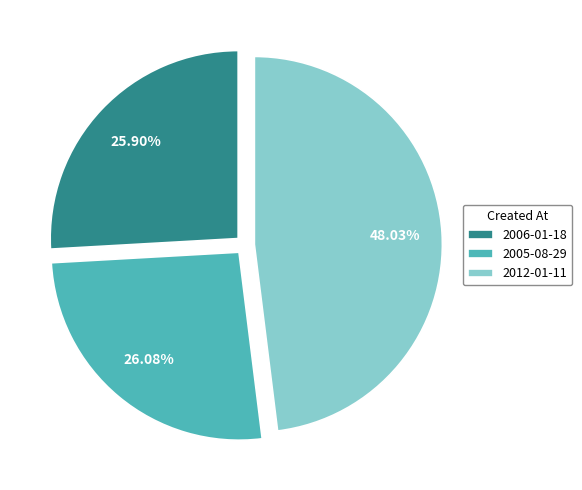

Approximately how many times larger is the value at 2012-01-11 compared to 2006-01-18?

1.9